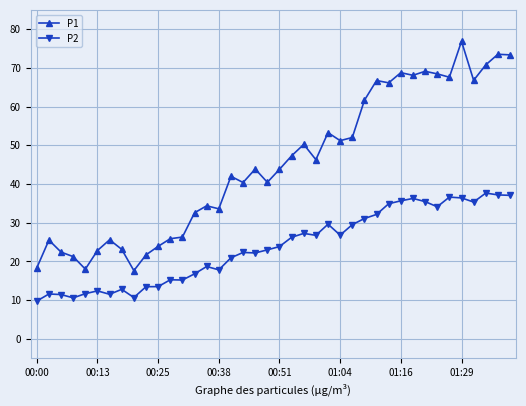

What is the minimum value shown in the chart?

9.8